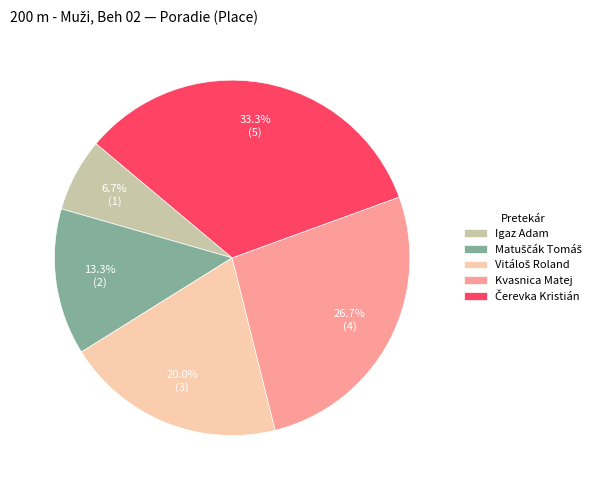

What is the ratio of the value at Kvasnica Matej to the value at Igaz Adam?

4.0